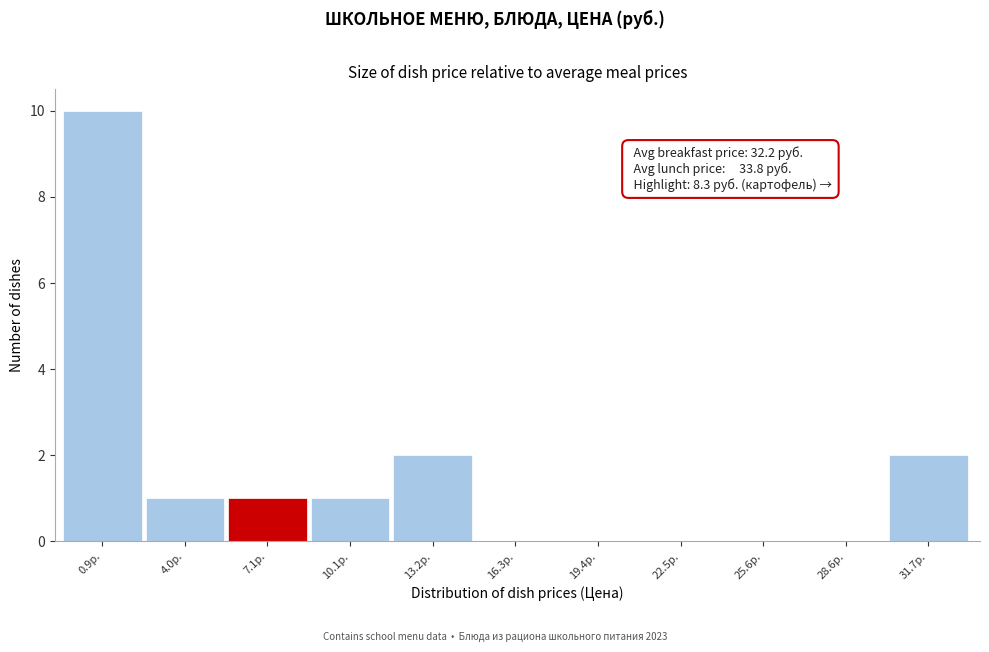

Reading left to right, what are all the values shown in this chart?

0.9р.=10	4.0р.=1	7.1р.=1	10.1р.=1	13.2р.=2	16.3р.=0	19.4р.=0	22.5р.=0	25.6р.=0	28.6р.=0	31.7р.=2